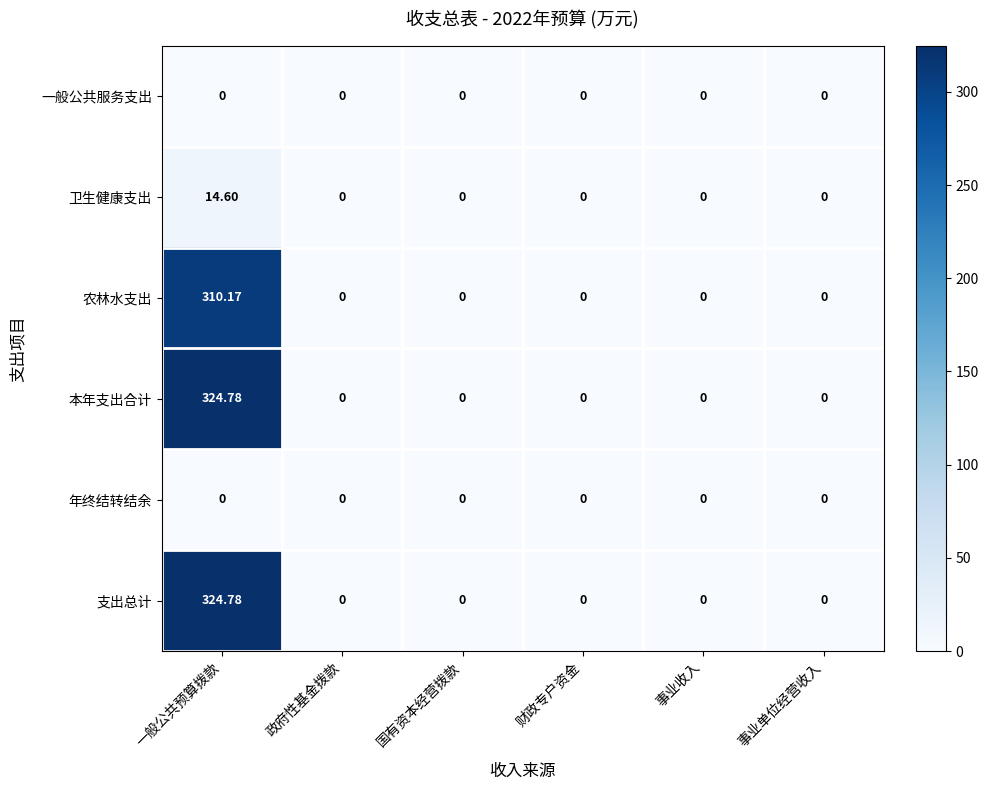

At which category is the sum across all series the highest?

一般公共预算拨款